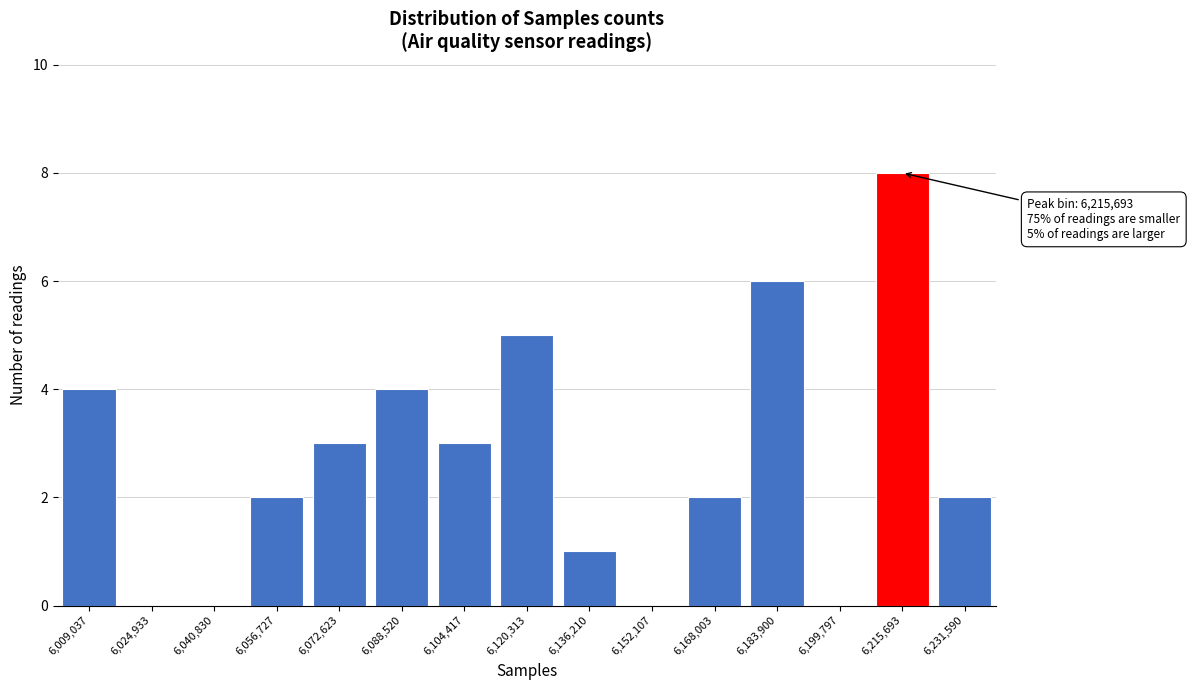

Reading left to right, list all the values displayed in this chart.

6,009,037=4	6,024,933=0	6,040,830=0	6,056,727=2	6,072,623=3	6,088,520=4	6,104,417=3	6,120,313=5	6,136,210=1	6,152,107=0	6,168,003=2	6,183,900=6	6,199,797=0	6,215,693=8	6,231,590=2